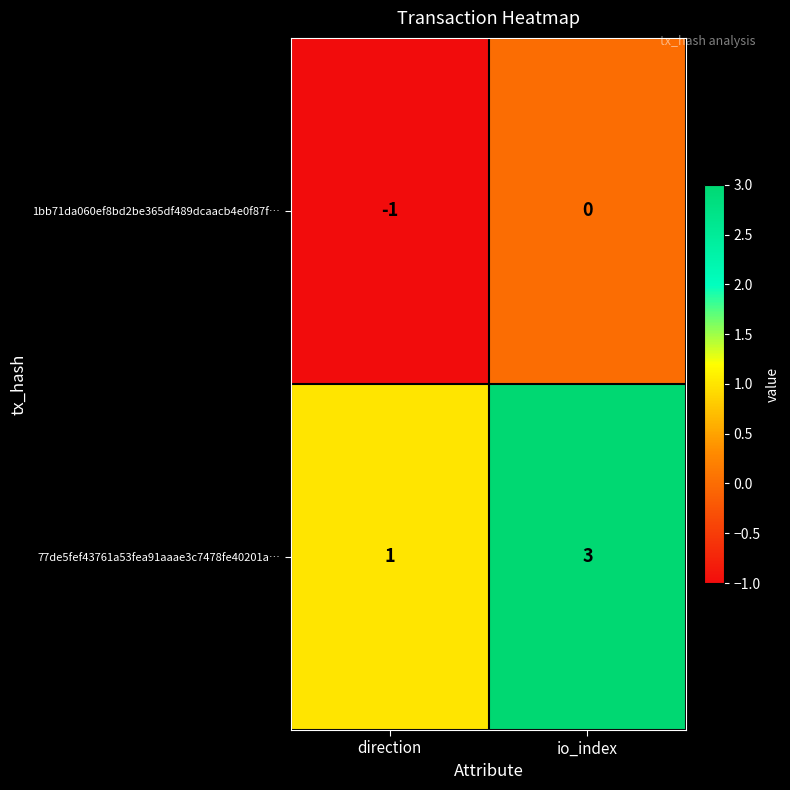

At which label is 1bb71da060ef8bd2be365df489dcaacb4e0f87f… closest to 0?

io_index